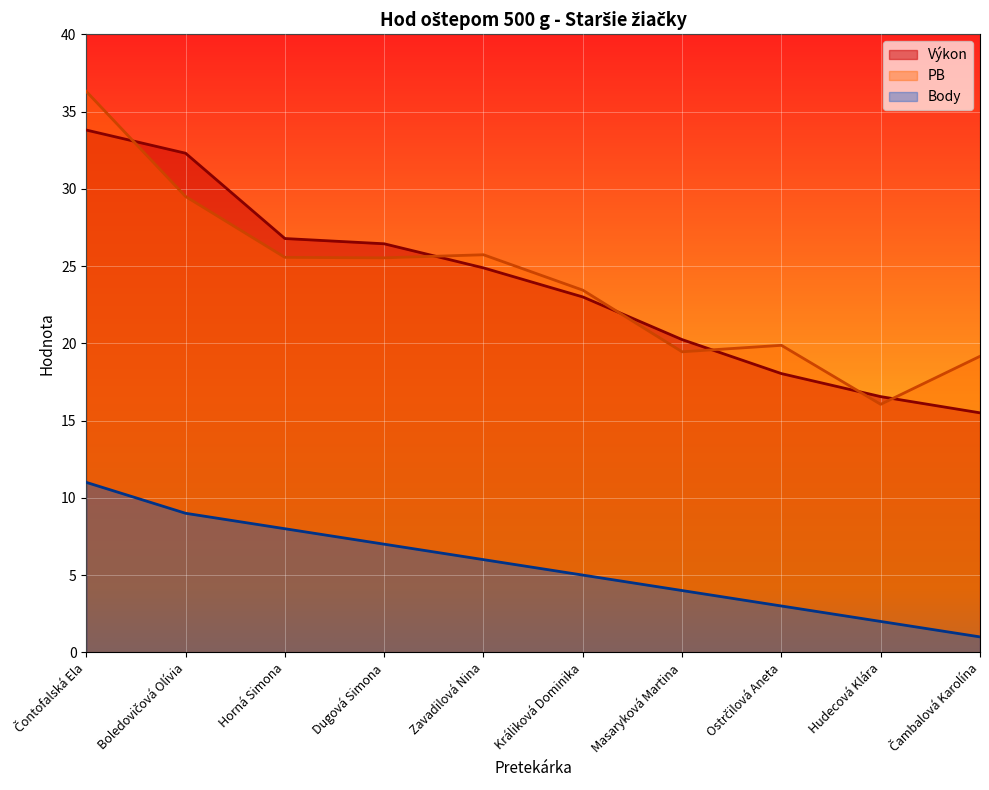

Is it true that PB equals 11.1 at Ostrčilová Aneta?

False